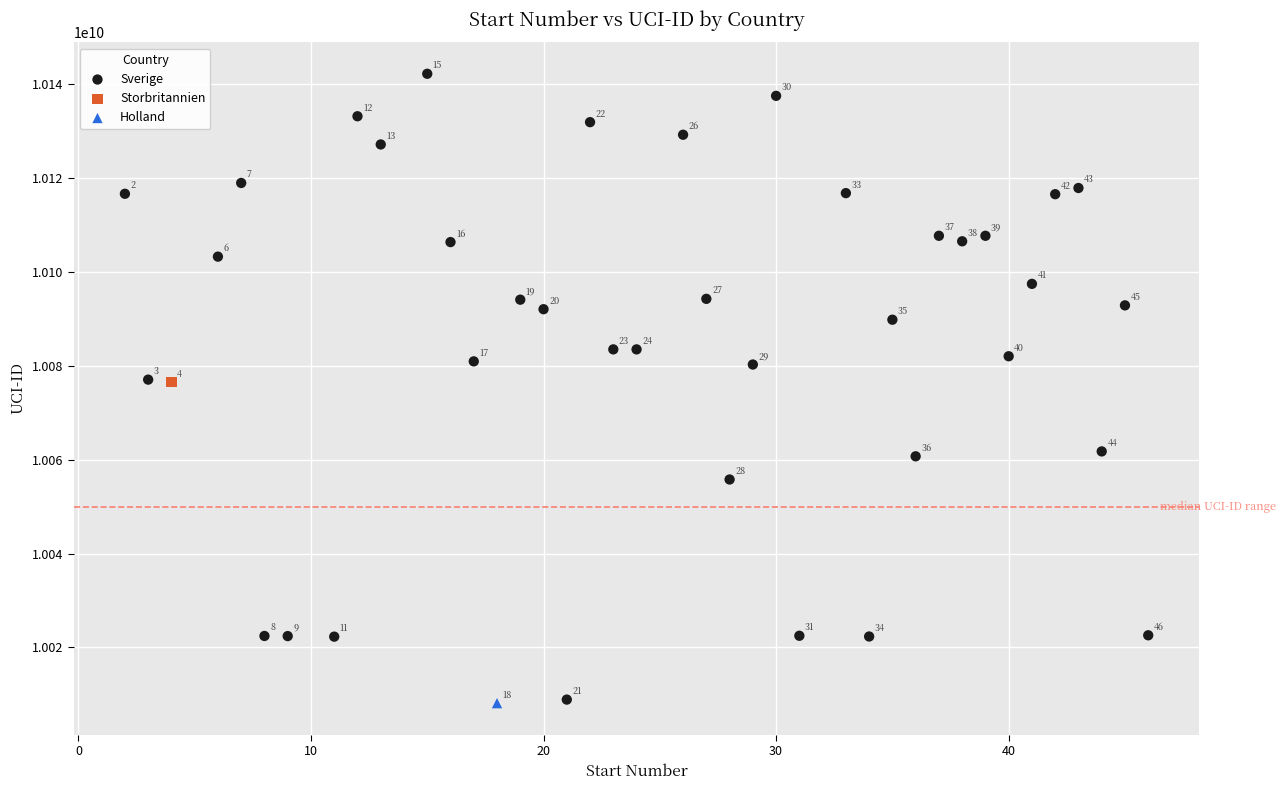

What are all the series names shown in the legend?

Sverige, Storbritannien, Holland